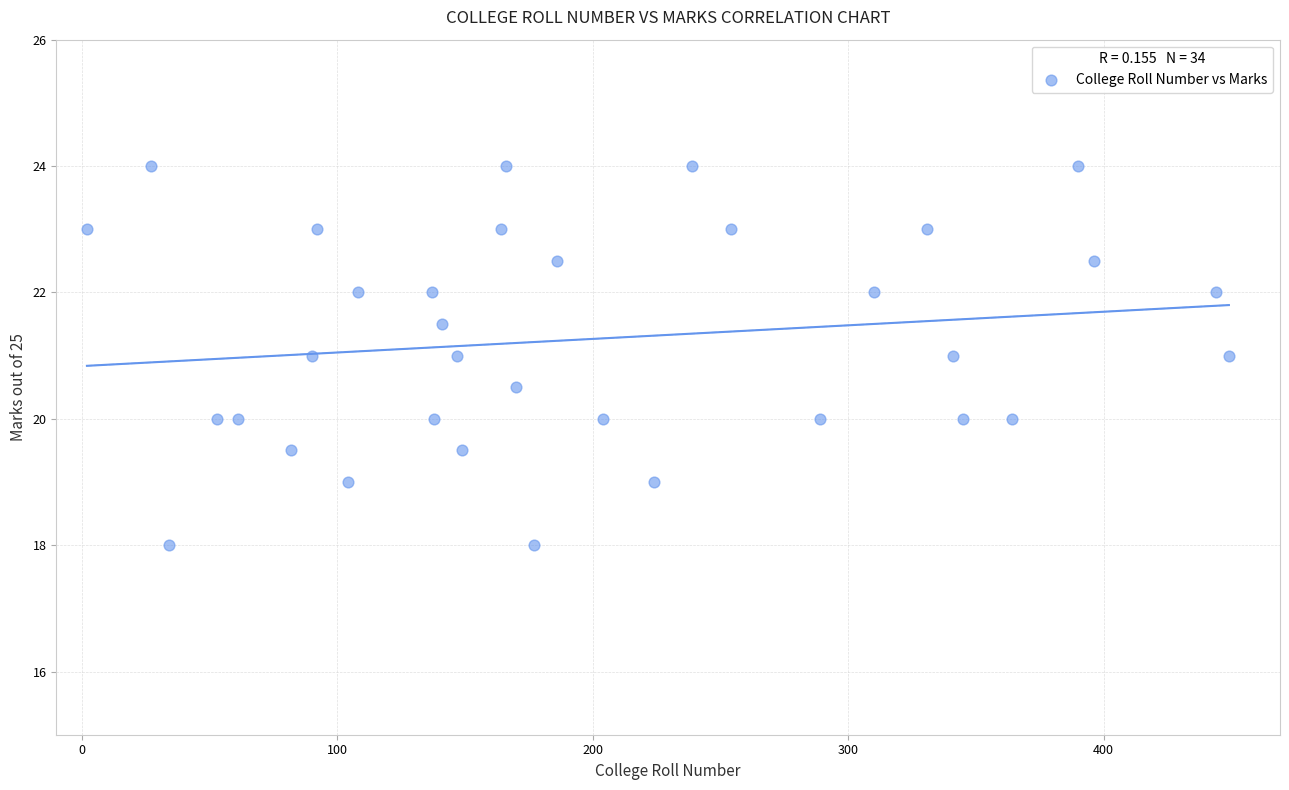

What is the range of Y values (max minus min)?

6.0